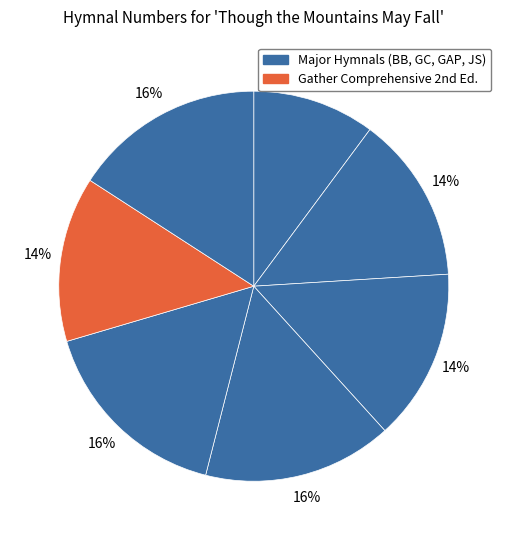

To the nearest percent, what is the difference between the largest and smallest slice percentages?

6%